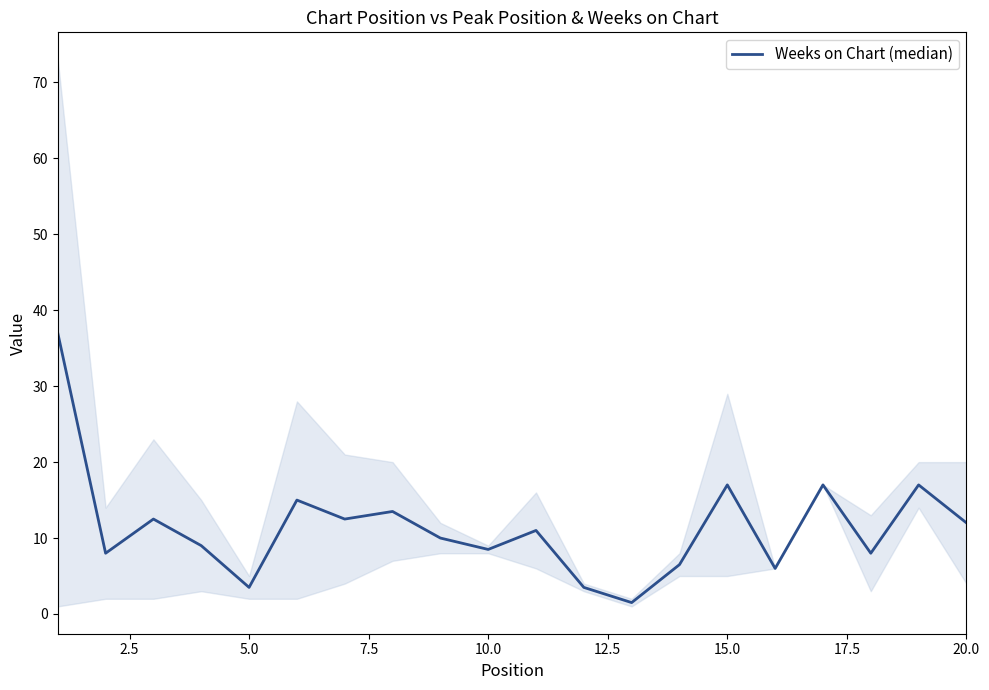

What is the difference between the second highest and minimum values?

15.5